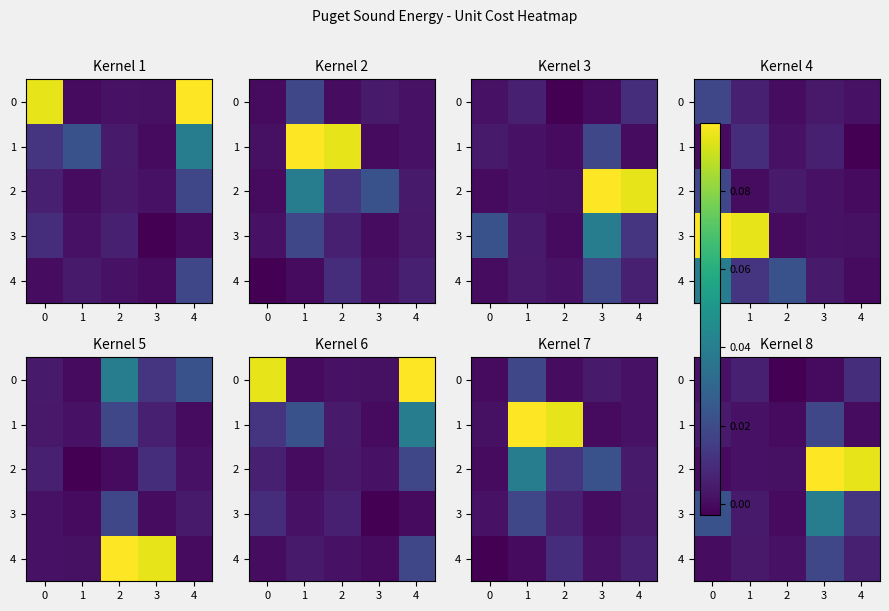

Rank the series at 3 from lowest to highest value.

0, 1, 4, 3, 2